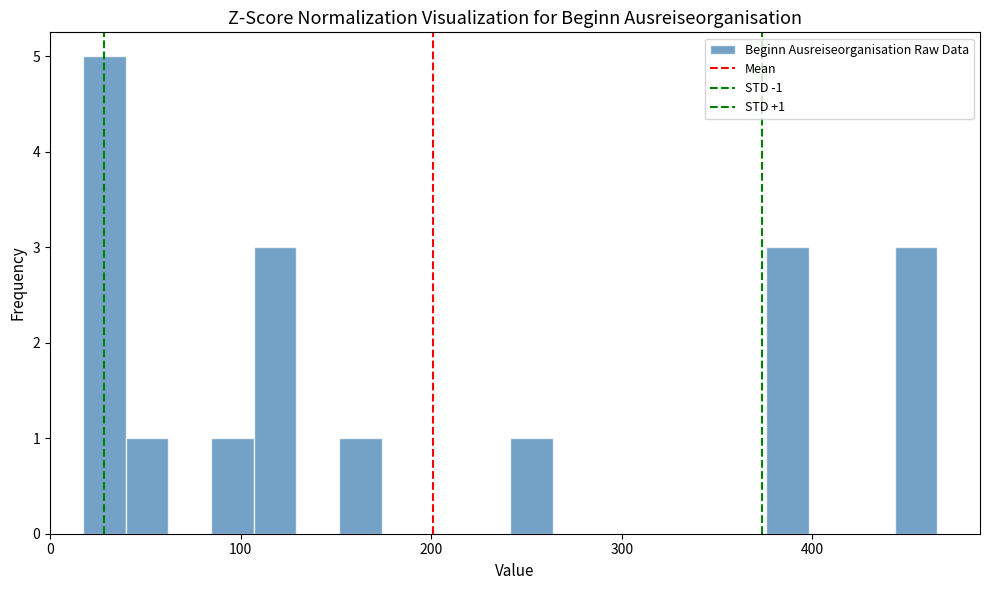

Around what value on the x-axis is the tallest bar? Give the approximate position of its centre, as read against the axis.

30